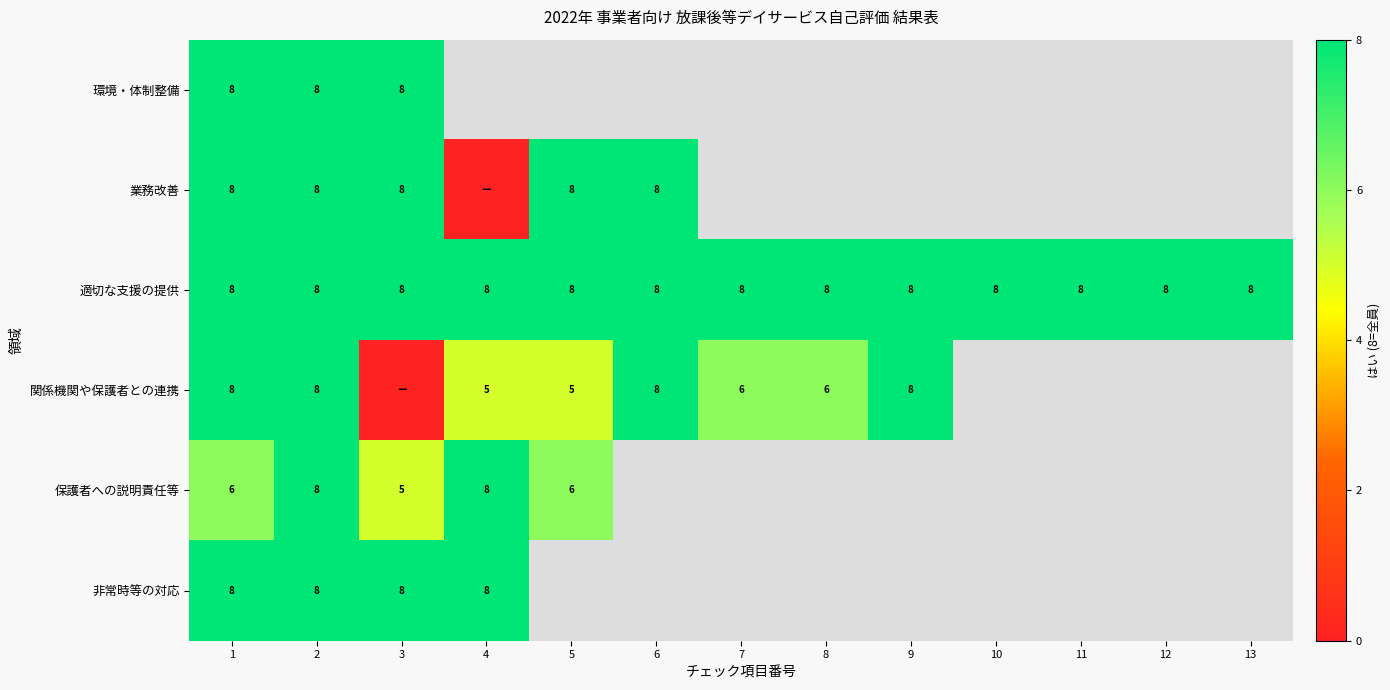

What is the sum of the 適切な支援の提供 values at 12 and 1?

16